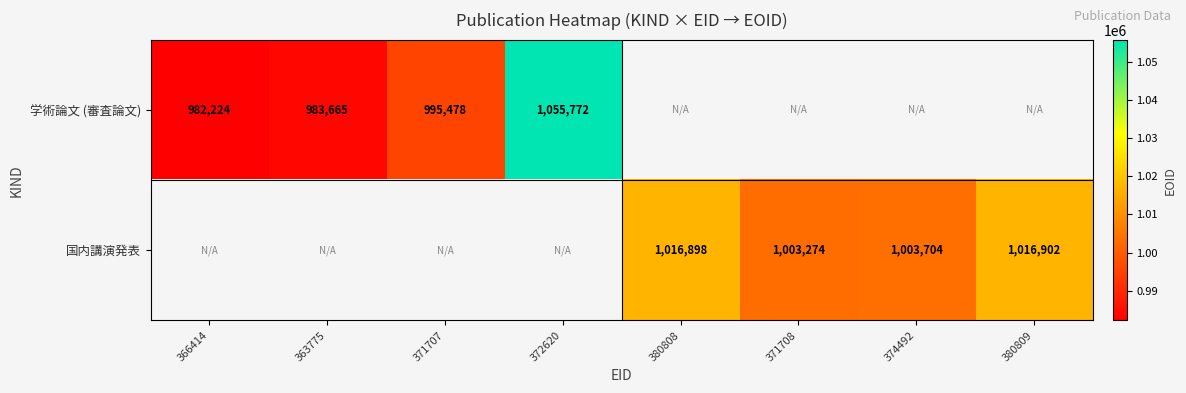

The 学術論文 (審査論文) series shows 982224 at 366414. True or false?

True